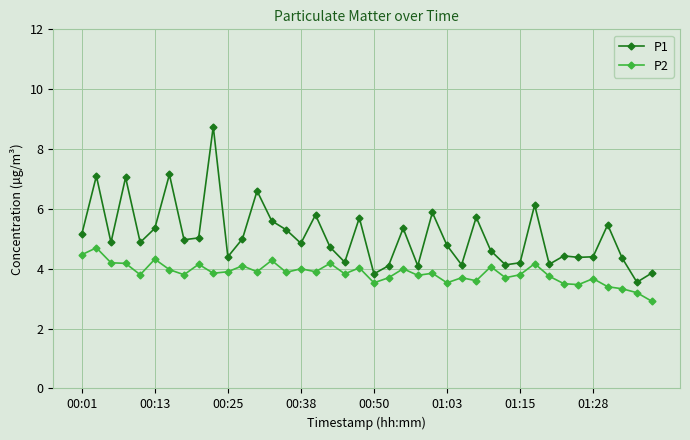

What is the maximum value shown in the chart?

8.8